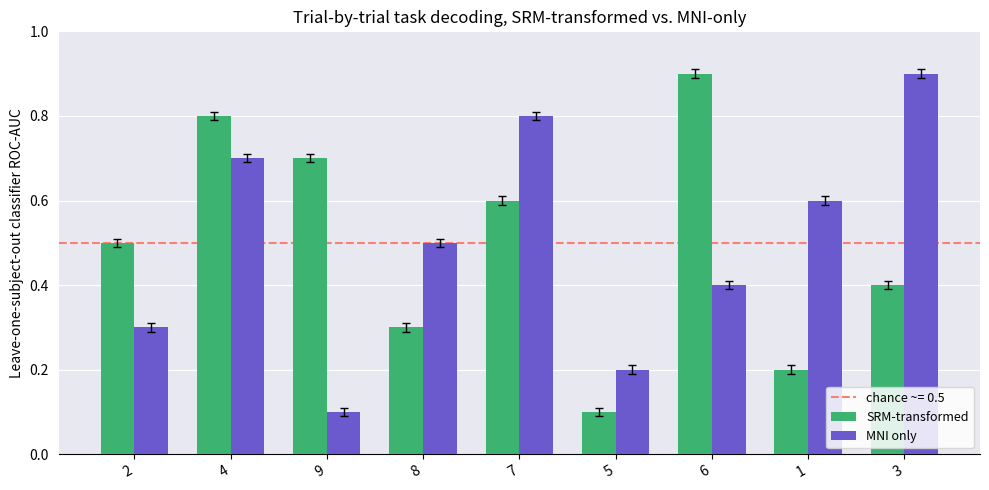

What is the total value across all series at 6?

1.3